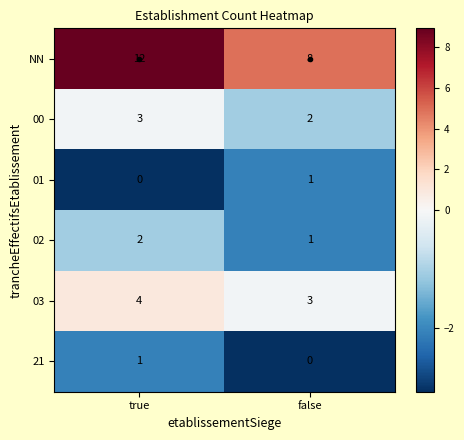

List the labels in order of 02 value, largest first.

true, false